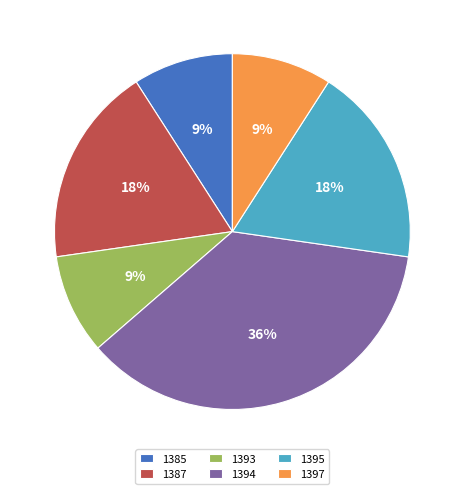

The 1397 slice represents 9% of the pie. True or false?

True